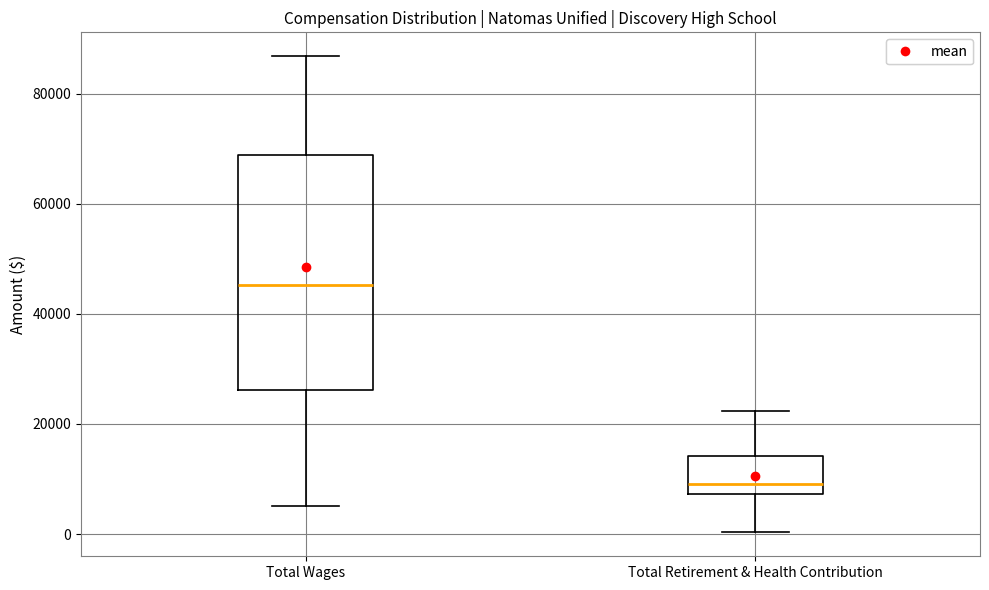

Reading left to right, transcribe this box plot: for each box, give where its median line is, the range the box spans, and where its two whiskers end, as read against the y-axis. The values are not printed on the chart, so give them approximately, as read against the axis.

Total Wages: median 46000, box 26000 to 68000, whiskers 6000 to 86000
Total Retirement & Health Contribution: median 10000, box 8000 to 14000, whiskers 0 to 22000